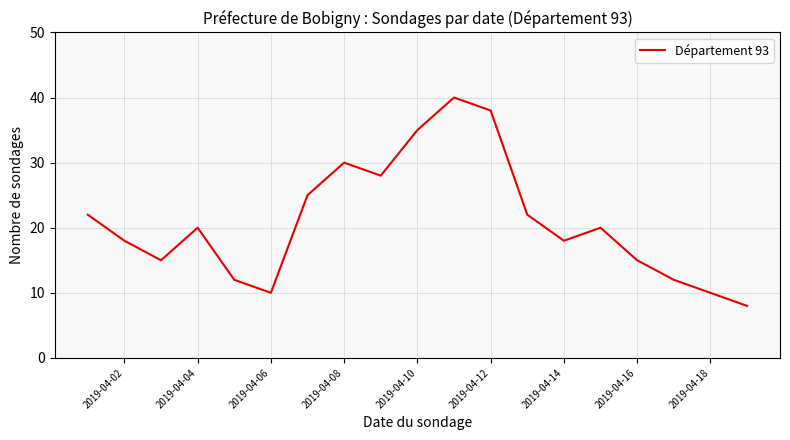

True or false: the data has more than 1 interior local peaks.

True